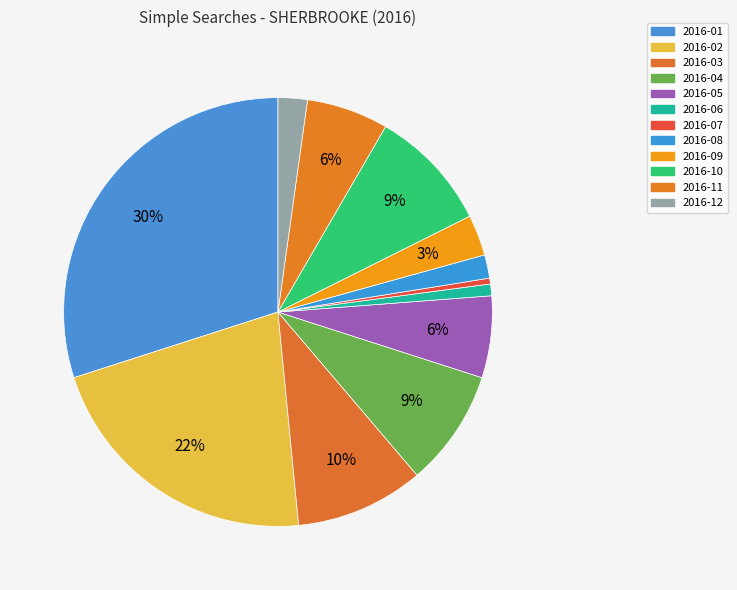

Is there a majority slice in this chart?

No